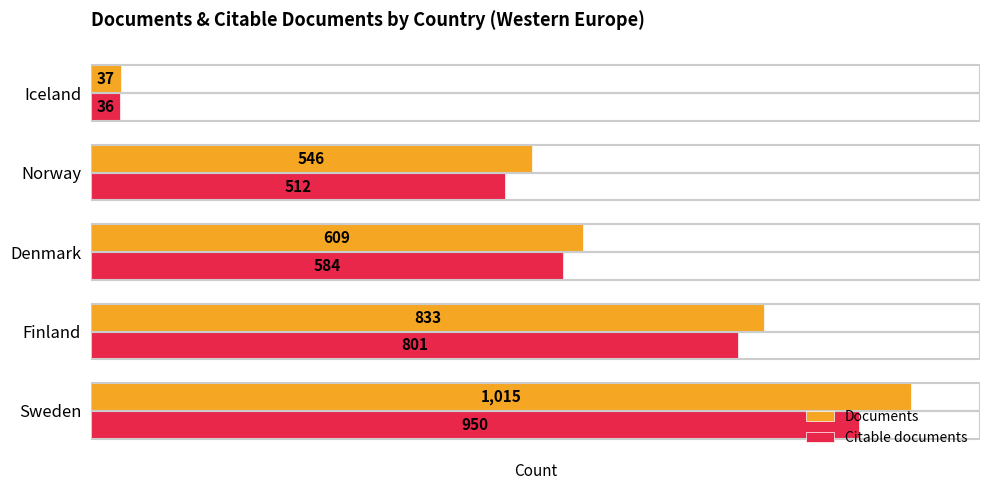

What is the lowest value of the Documents series?

37